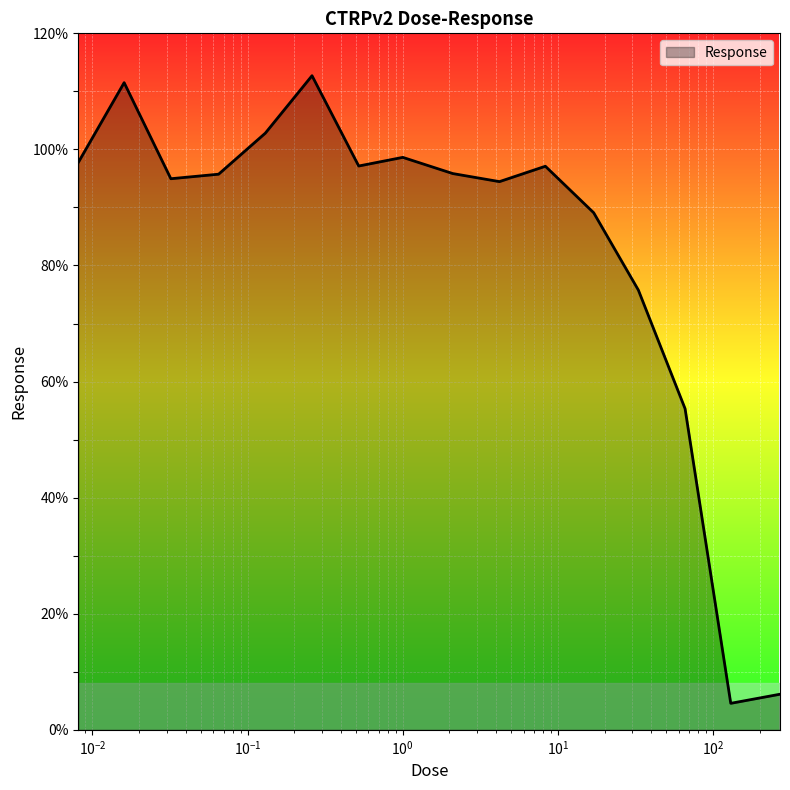

What is the difference between the maximum and minimum values?

108.1